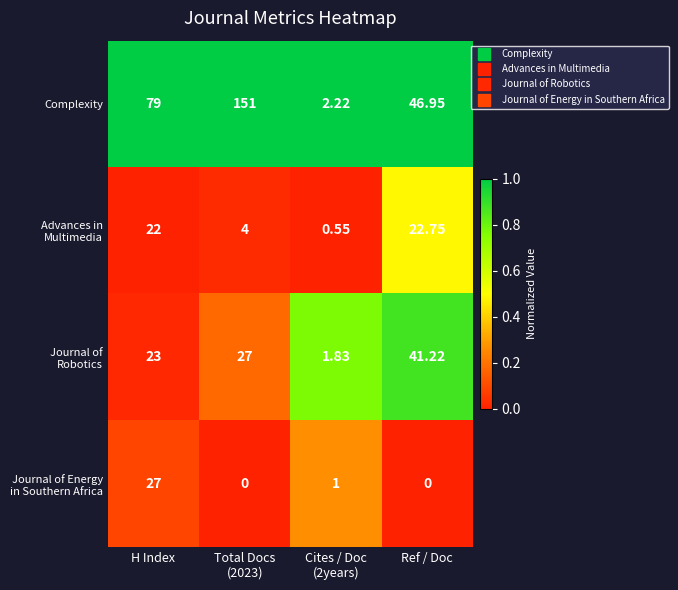

Which series changed the most between H Index and Ref / Doc?

Complexity